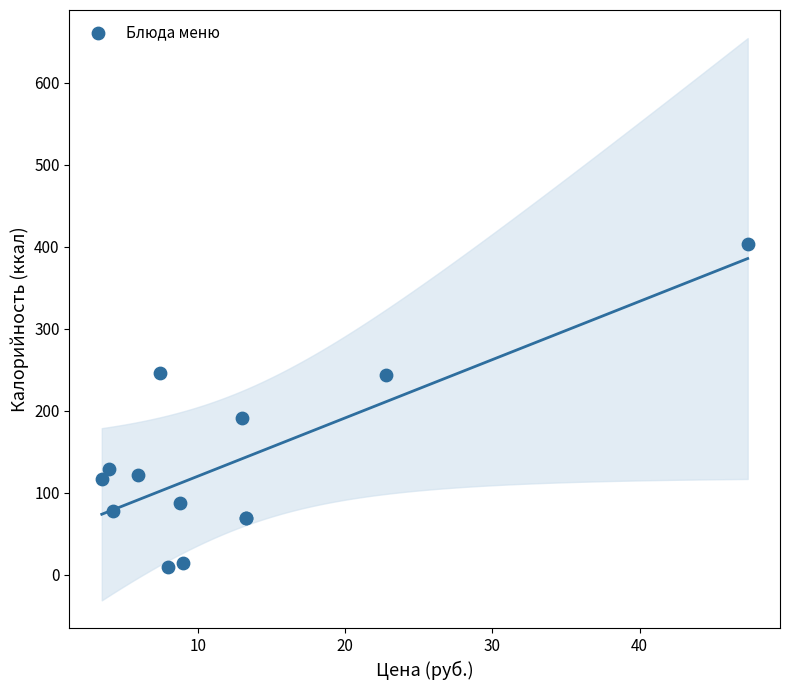

What Y value in the scatter plot is closest to 206?

191.4